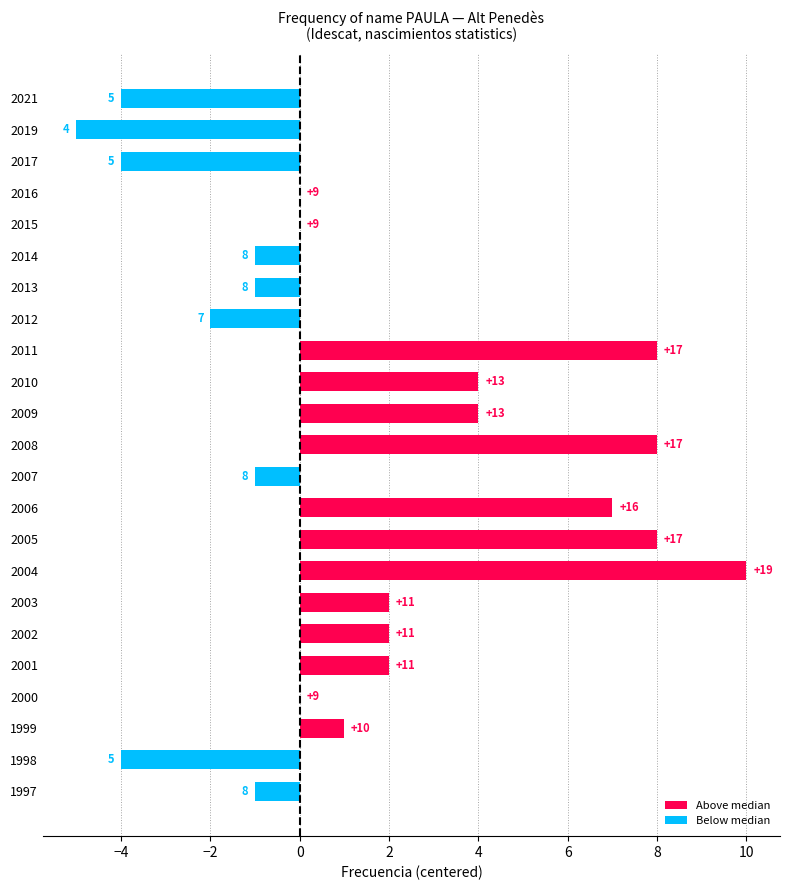

Are the bars horizontal?

Yes